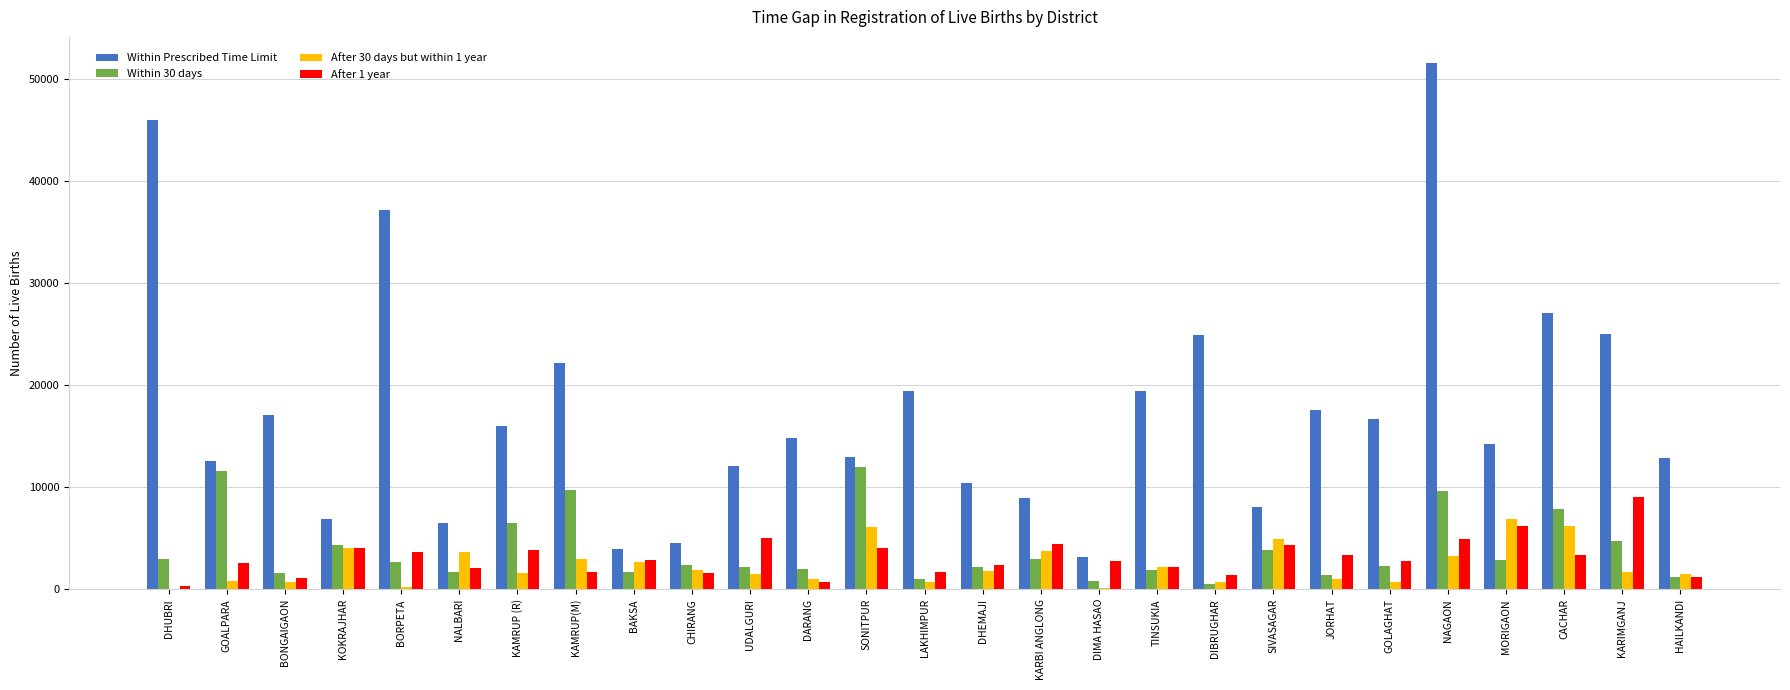

Which series has the largest total across all categories?

Within Prescribed Time Limit